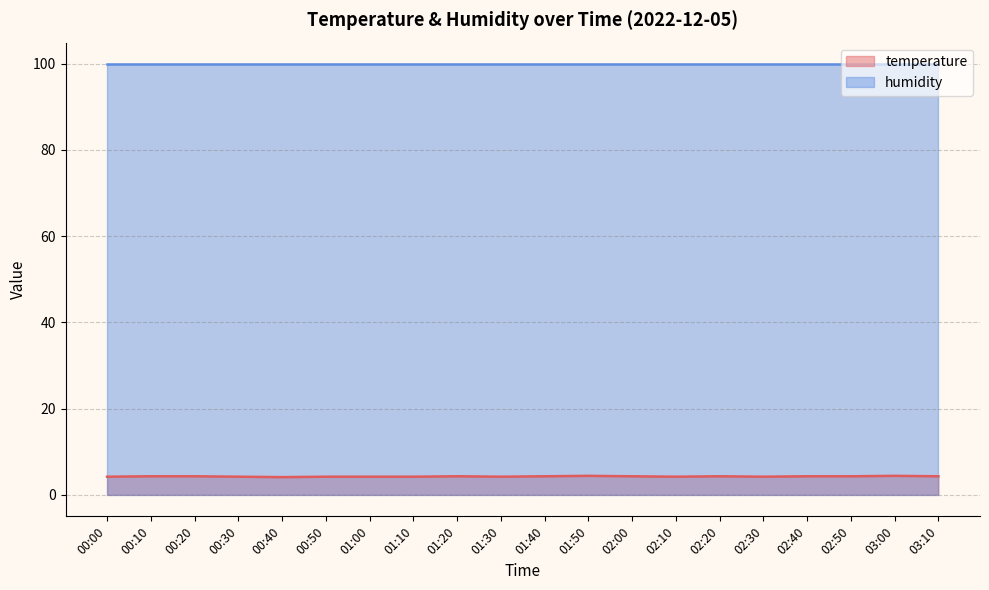

What value does the data have at 01:10?

4.2